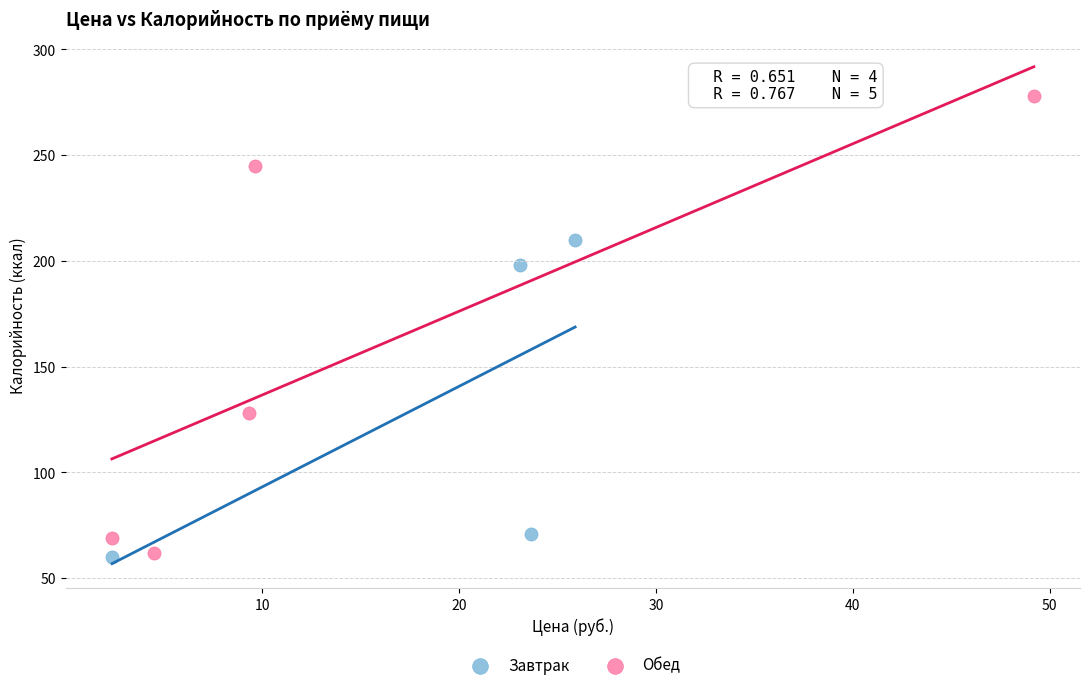

Which series has the widest spread of Y values?

Обед